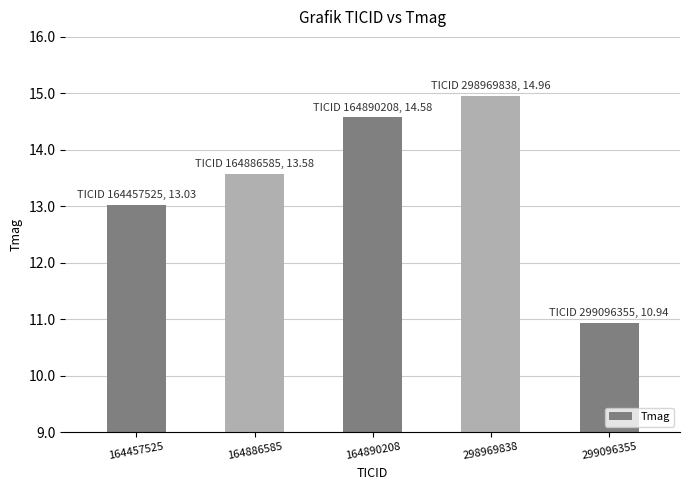

List the labels in order of value, smallest first.

299096355, 164457525, 164886585, 164890208, 298969838